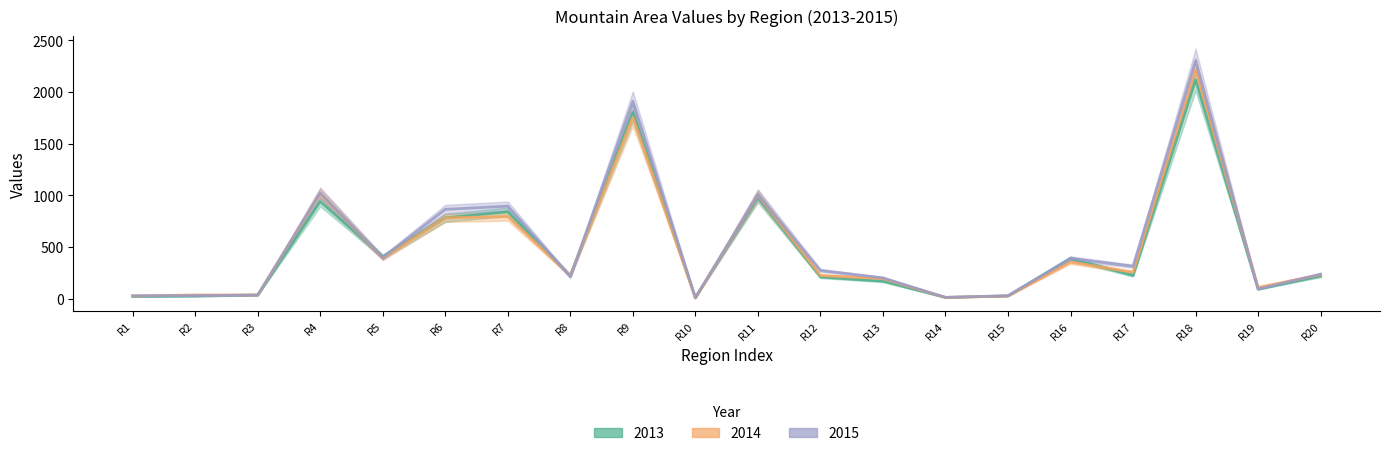

Rank the series by their maximum value, from highest to lowest.

2015, 2014, 2013